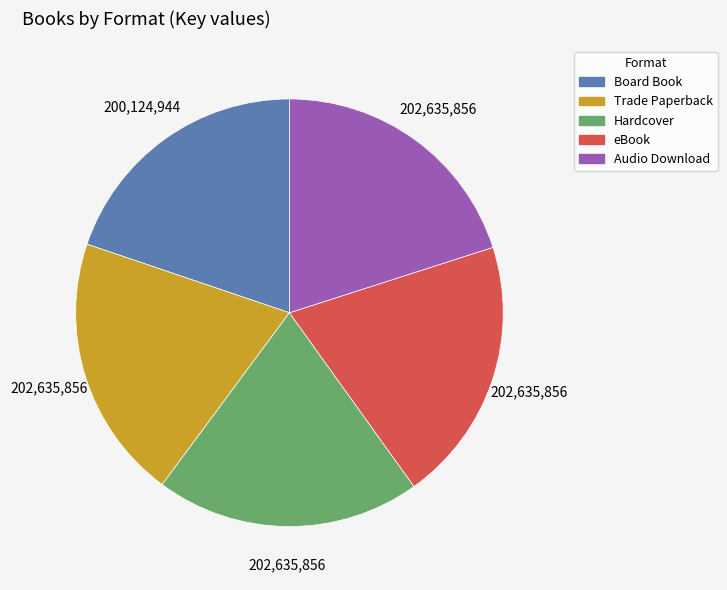

How many slices are in this pie chart?

5